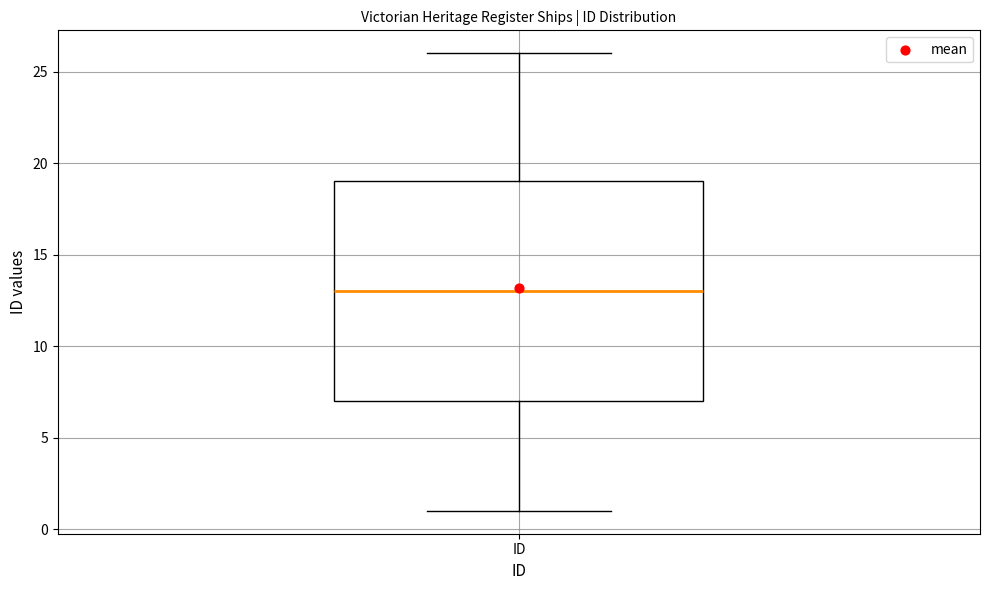

Read this box plot against the y-axis: the position of the median line, the range covered by the box, and the ends of both whiskers. The values are not printed on the chart, so give them approximately, as read against the axis.

median 13, box 7 to 19, whiskers 1 to 26